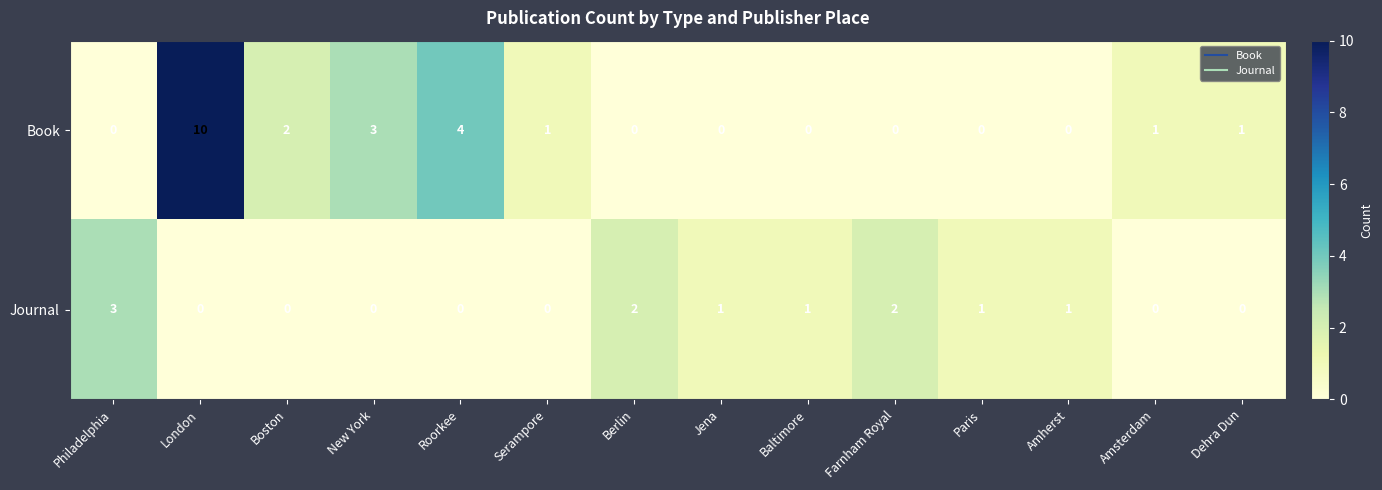

What is the difference between the maximum and second lowest values in the Journal series?

3